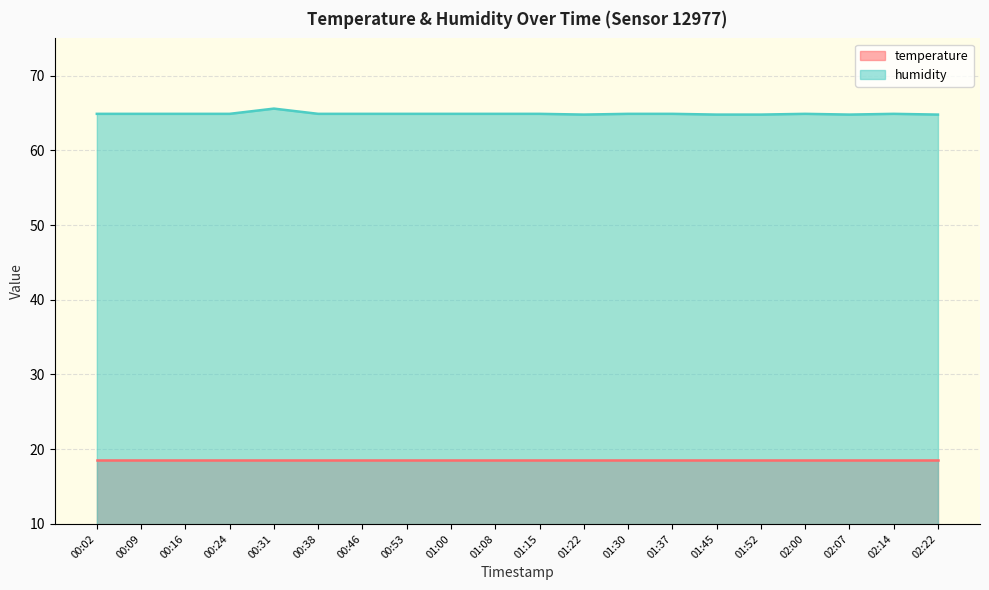

What is the sum of the values at 02:00 and 01:30?

129.8